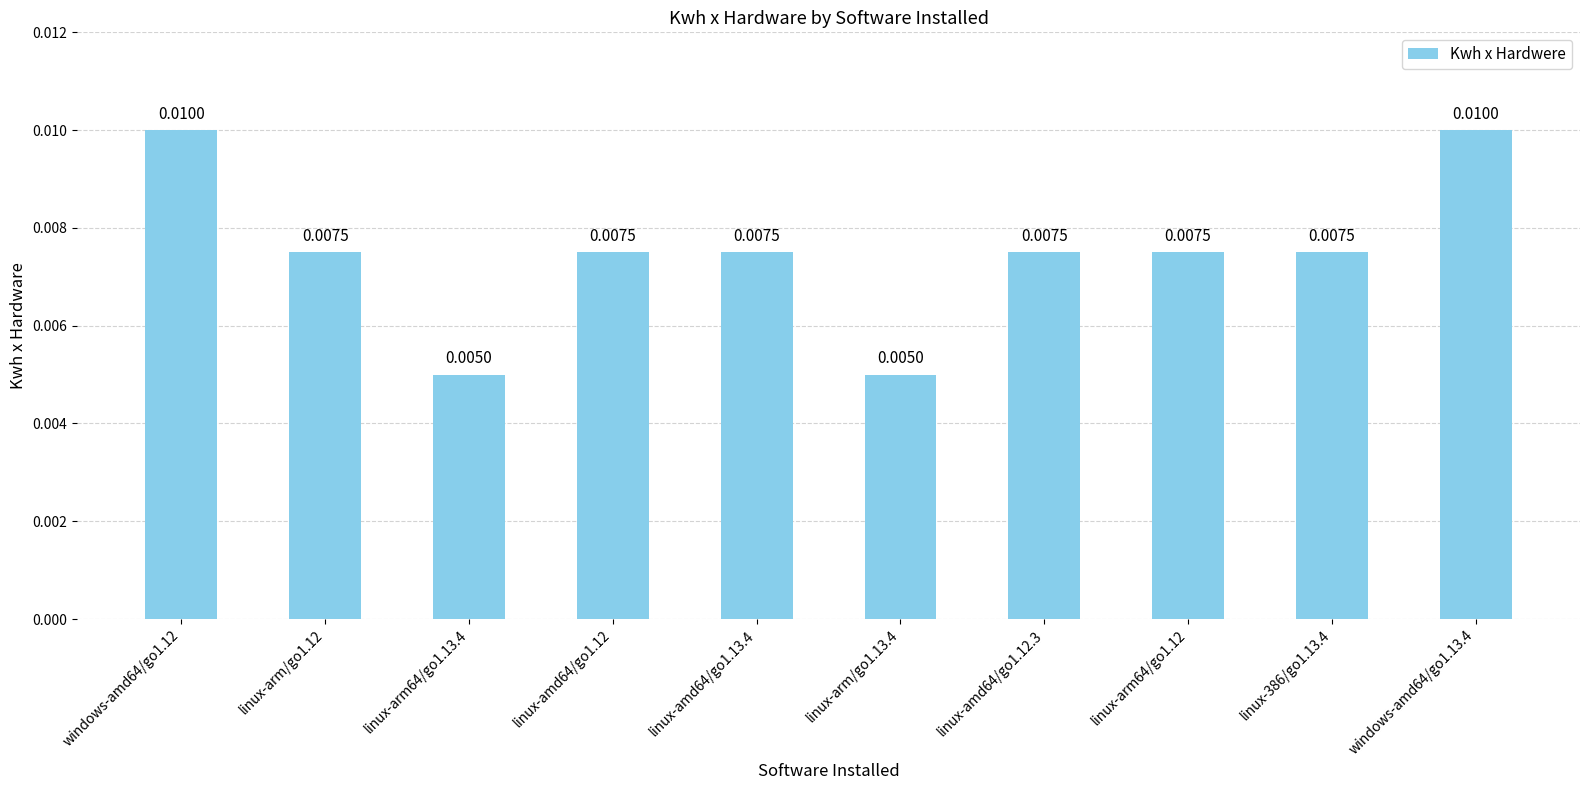

Which has a higher value, windows-amd64/go1.12 or linux-386/go1.13.4?

windows-amd64/go1.12